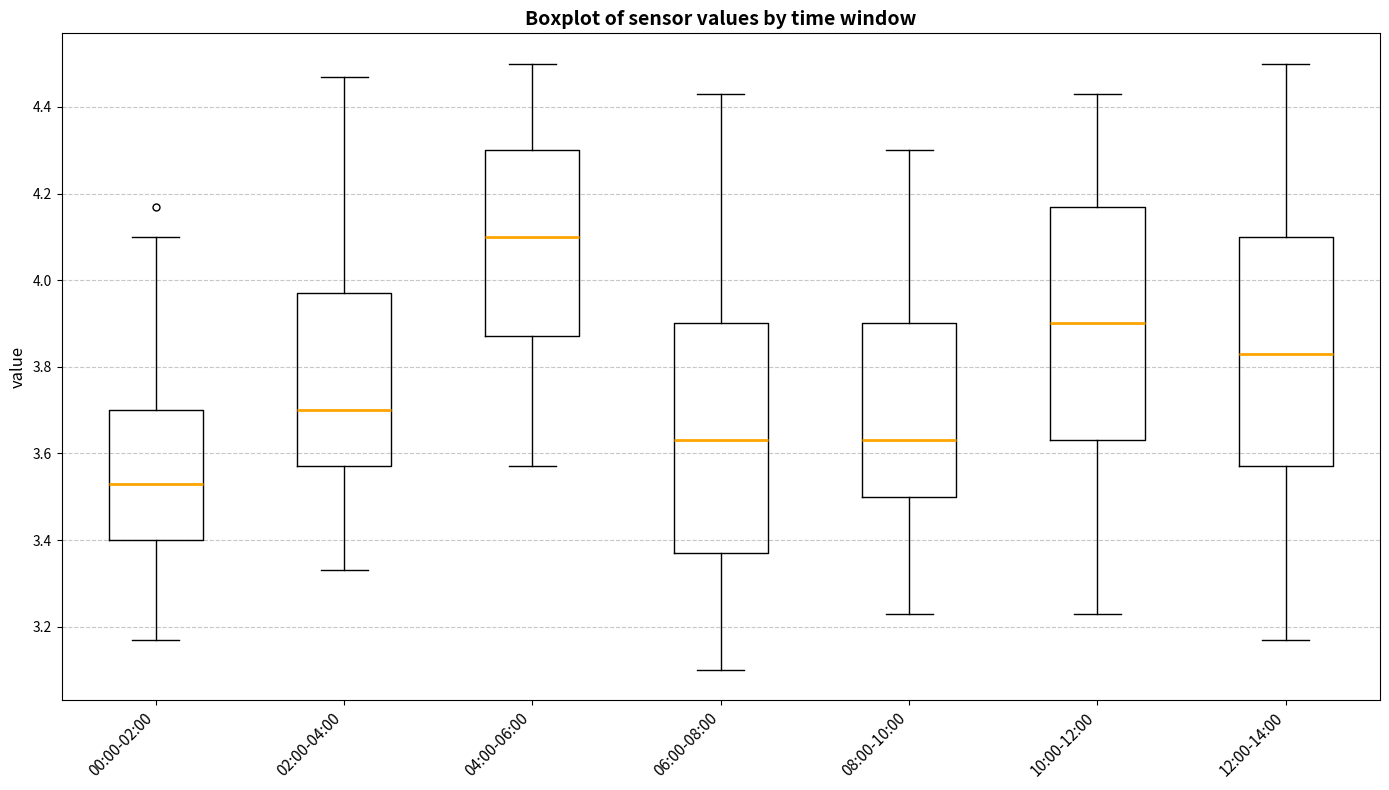

Which box has the highest median line?

04:00-06:00